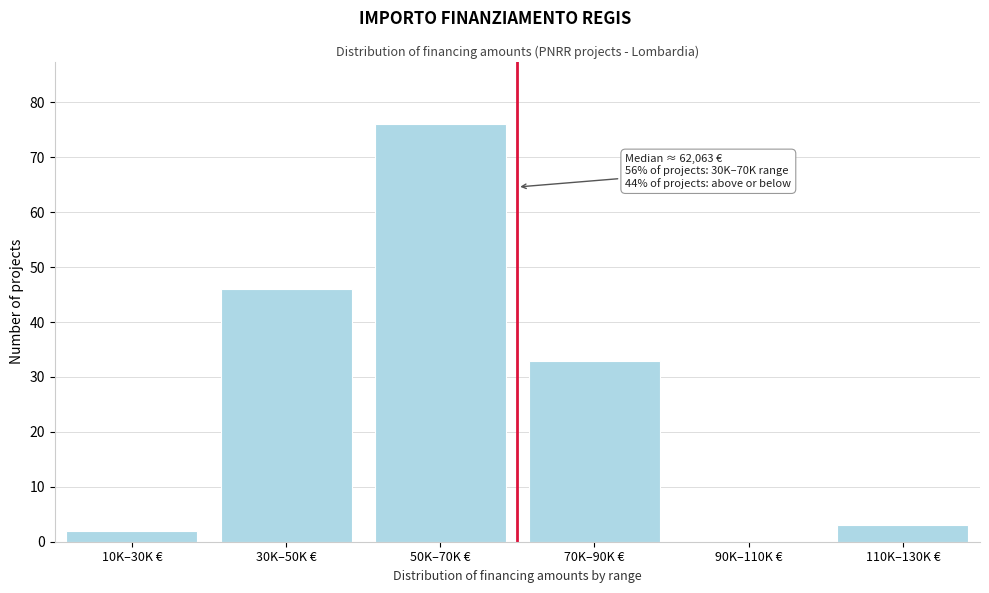

Reading left to right, transcribe all the data shown in this chart.

10K–30K €=2	30K–50K €=46	50K–70K €=76	70K–90K €=33	90K–110K €=0	110K–130K €=3